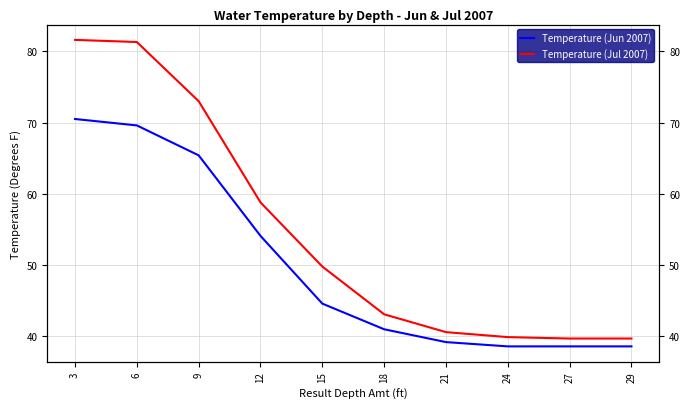

The Temperature (Jun 2007) series shows 38.6 at 27. True or false?

True